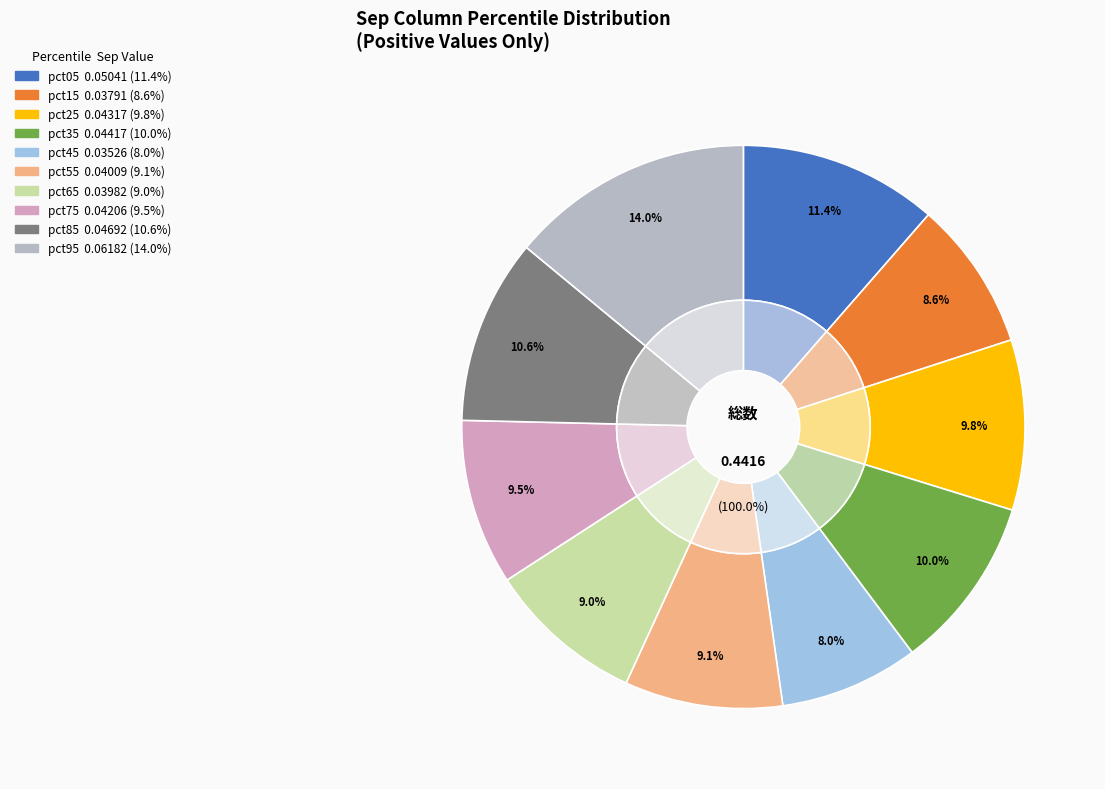

To the nearest percent, what is the average slice percentage?

10%